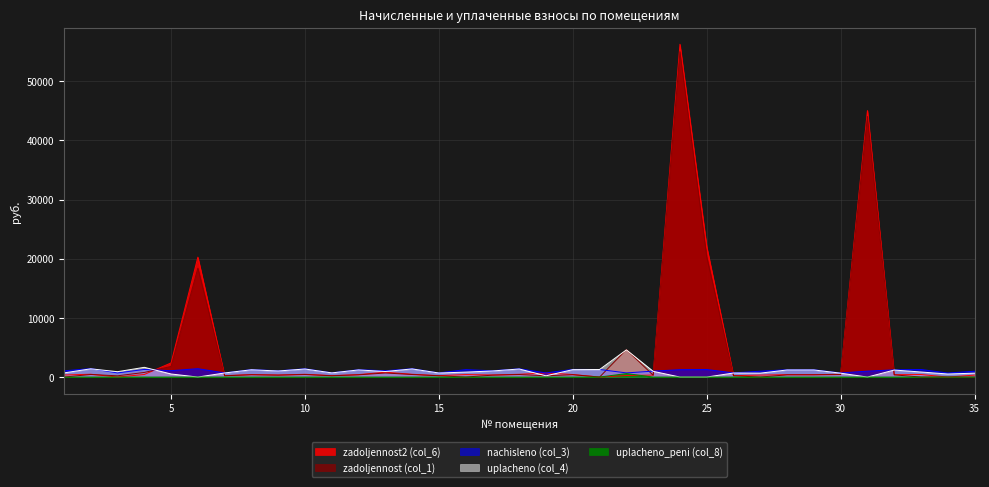

What is the value of the zadoljennost (col_1) point at the 13th from the left?

683.3